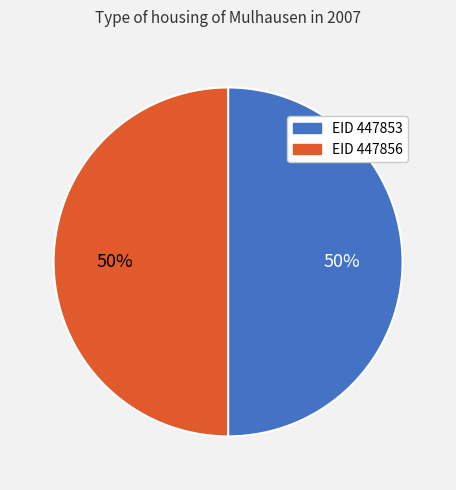

Is it true that EID 447856 is 37% of the pie?

False